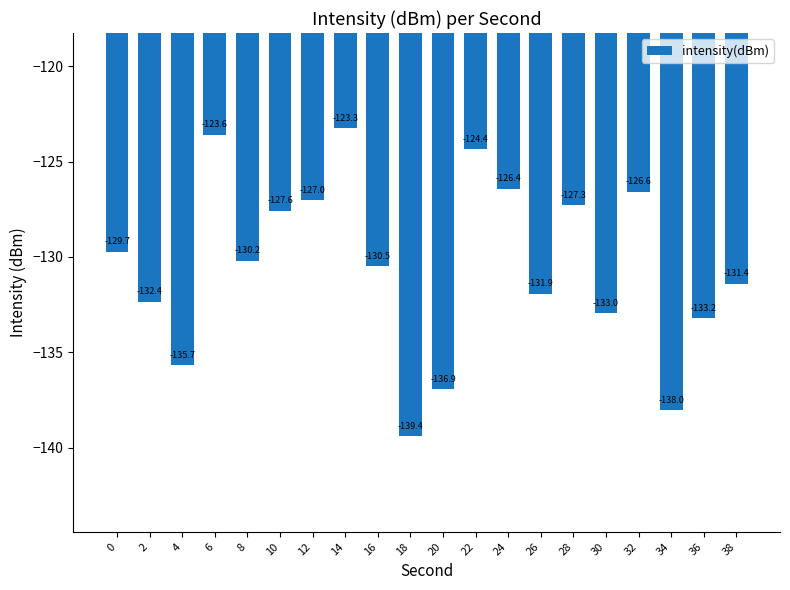

Where is the data nearest to the value -131?

38